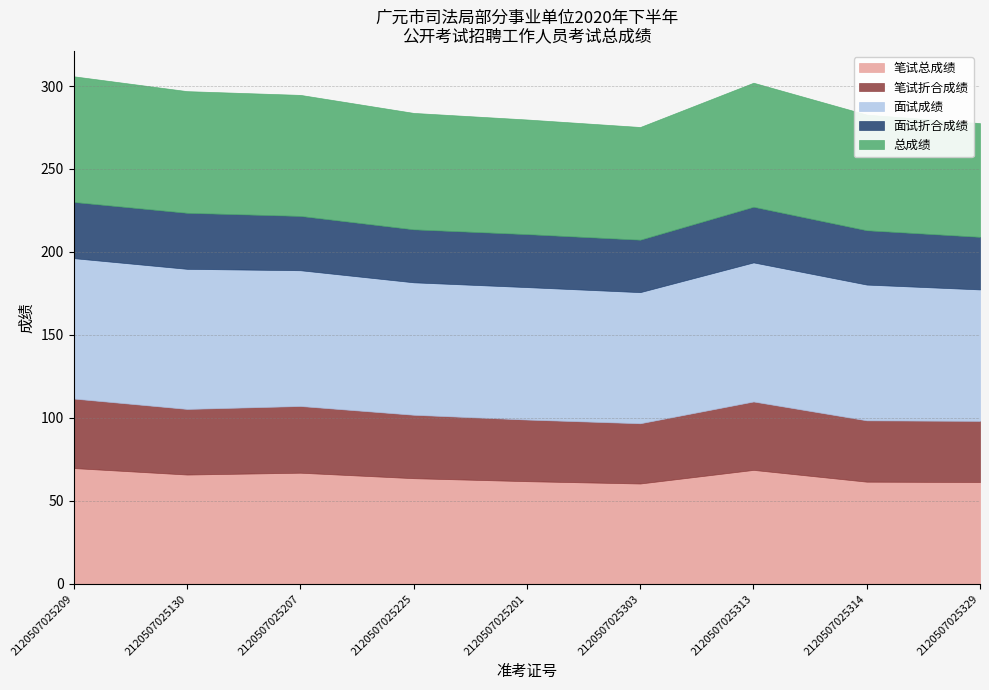

What is the sum of all 面试折合成绩 values?

293.7